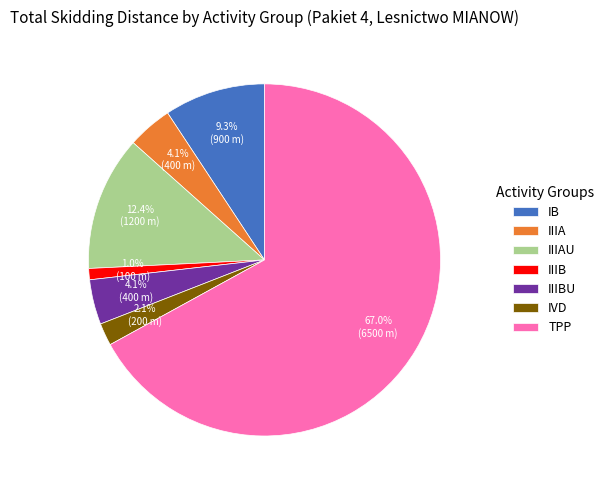

To the nearest percent, what is the combined percentage of IIIA and IIIAU?

16%